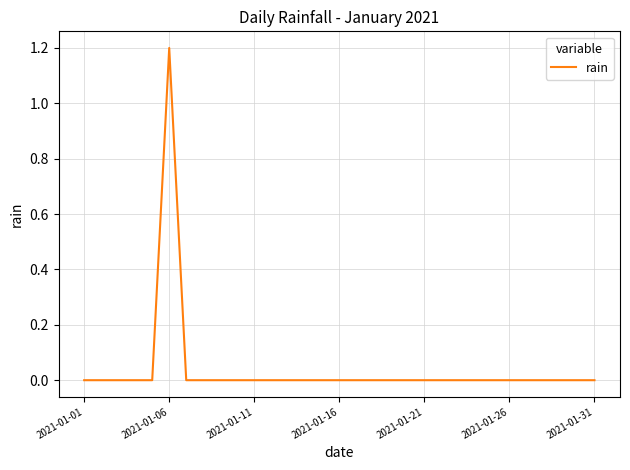

What is the difference between the maximum and minimum values?

1.2